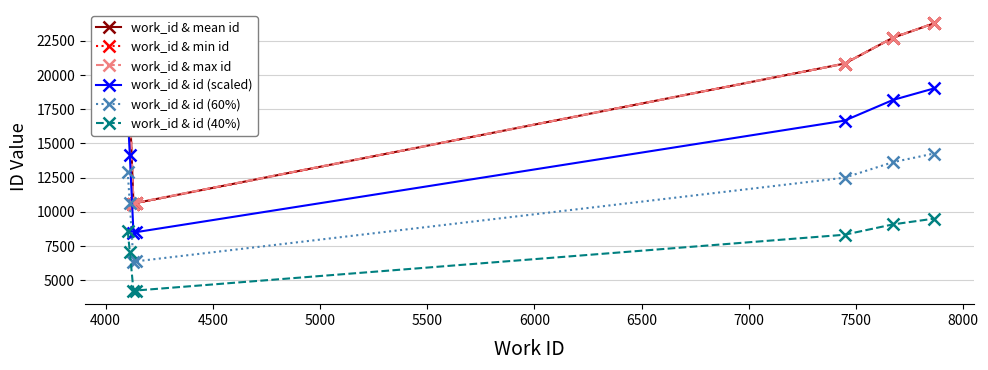

How many lines are shown in the chart?

6